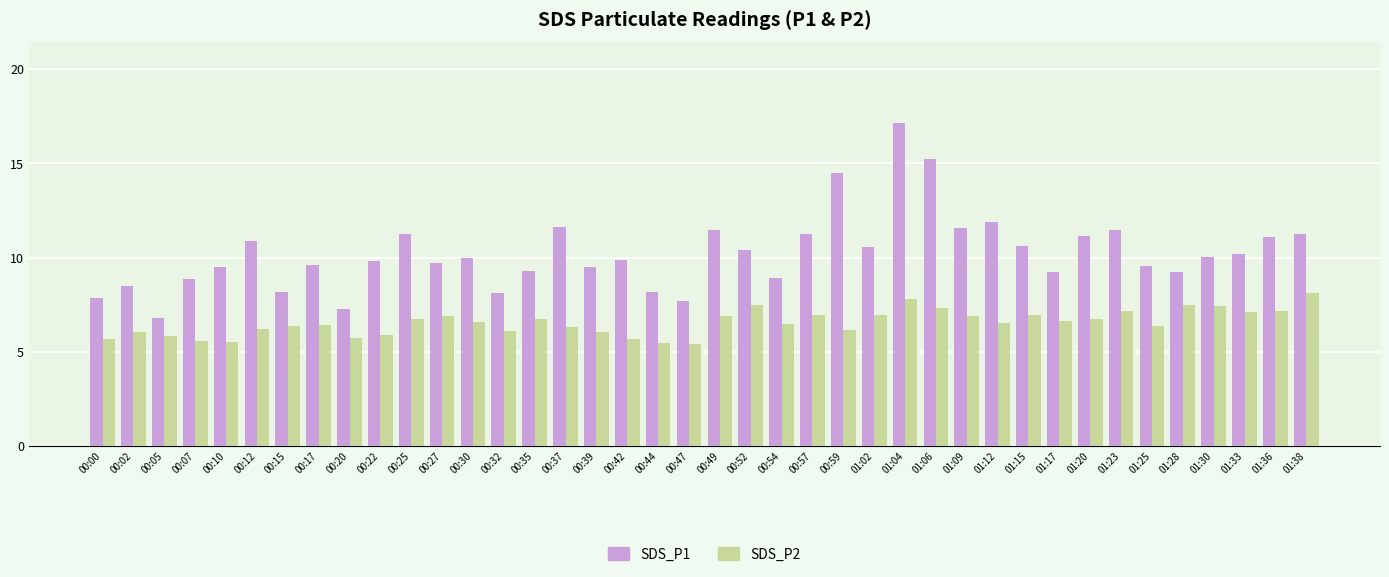

List the series in order of their overall mean, lowest first.

SDS_P2, SDS_P1